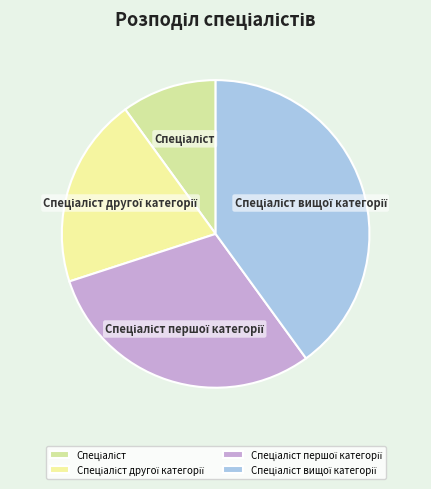

Is there a majority slice in this chart?

No